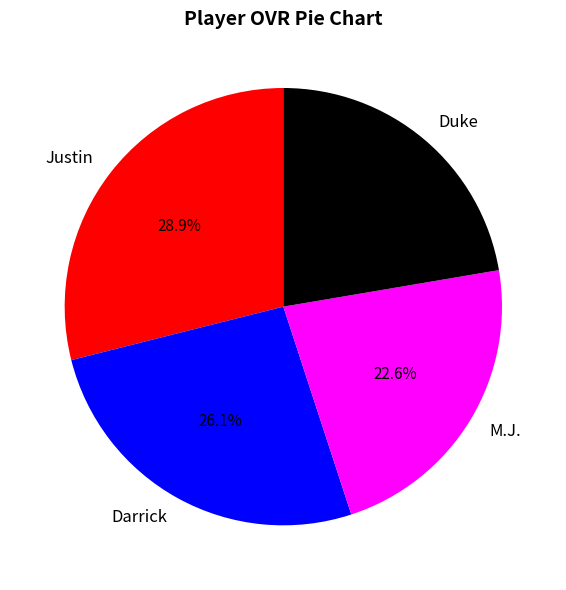

What percentage is the Darrick slice, to the nearest percent?

26%